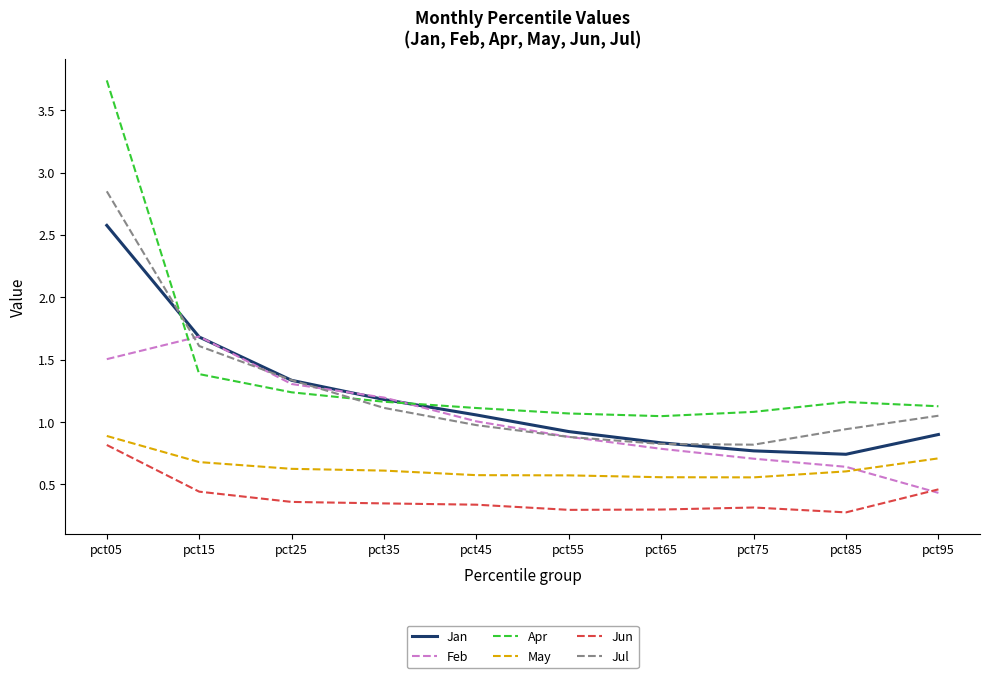

What is the sum of all Apr values?

14.1